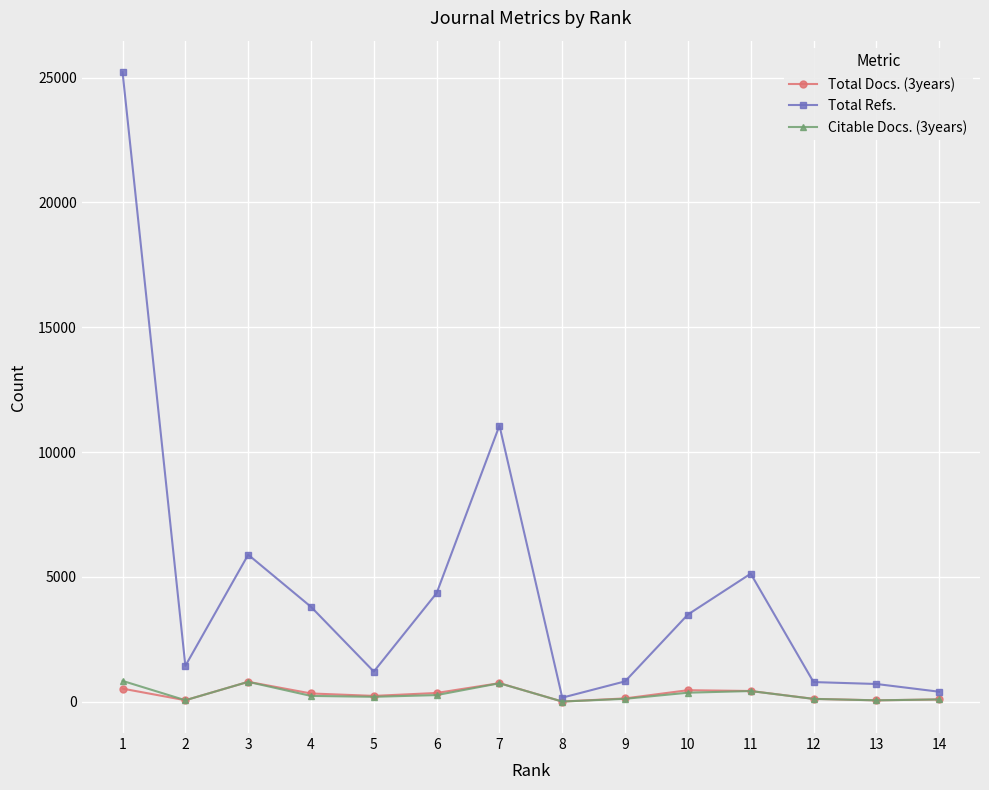

The value of Total Refs. at 7 is 11059. True or false?

True